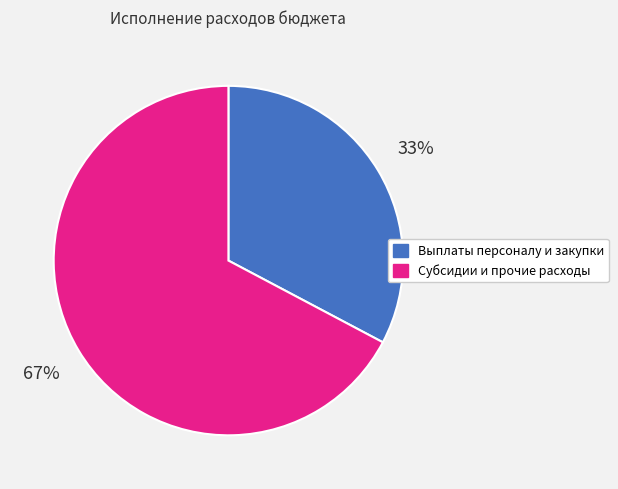

Is the sum of Субсидии и прочие расходы and Выплаты персоналу и закупки greater than half?

Yes